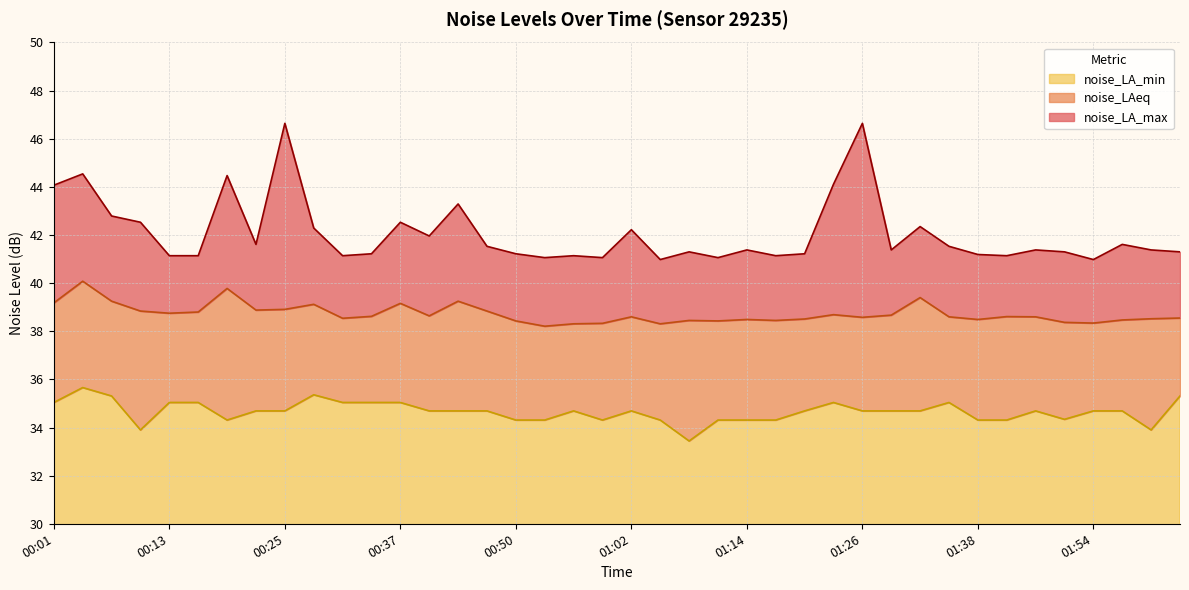

What is the label of the 37th point from the left?

01:54